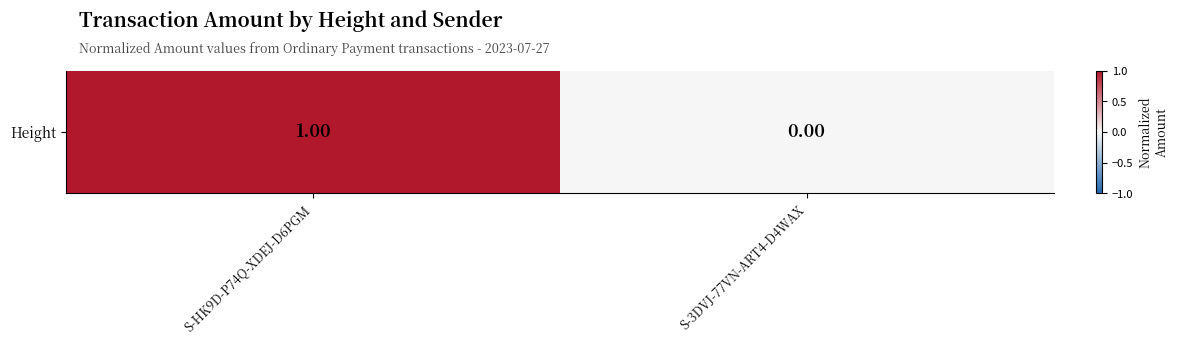

Rank the categories by value from lowest to highest.

S-3DVJ-77VN-ART4-D4WAX, S-HK9D-P74Q-XDEJ-D6PGM